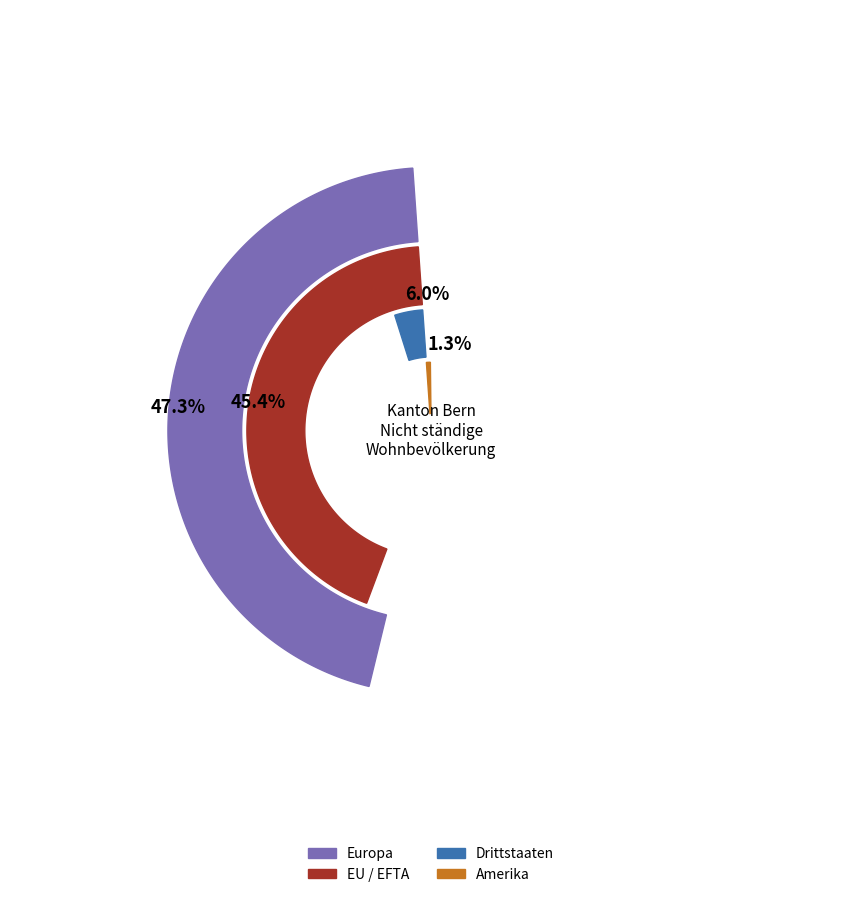

The EU / EFTA slice represents 59% of the pie. True or false?

False